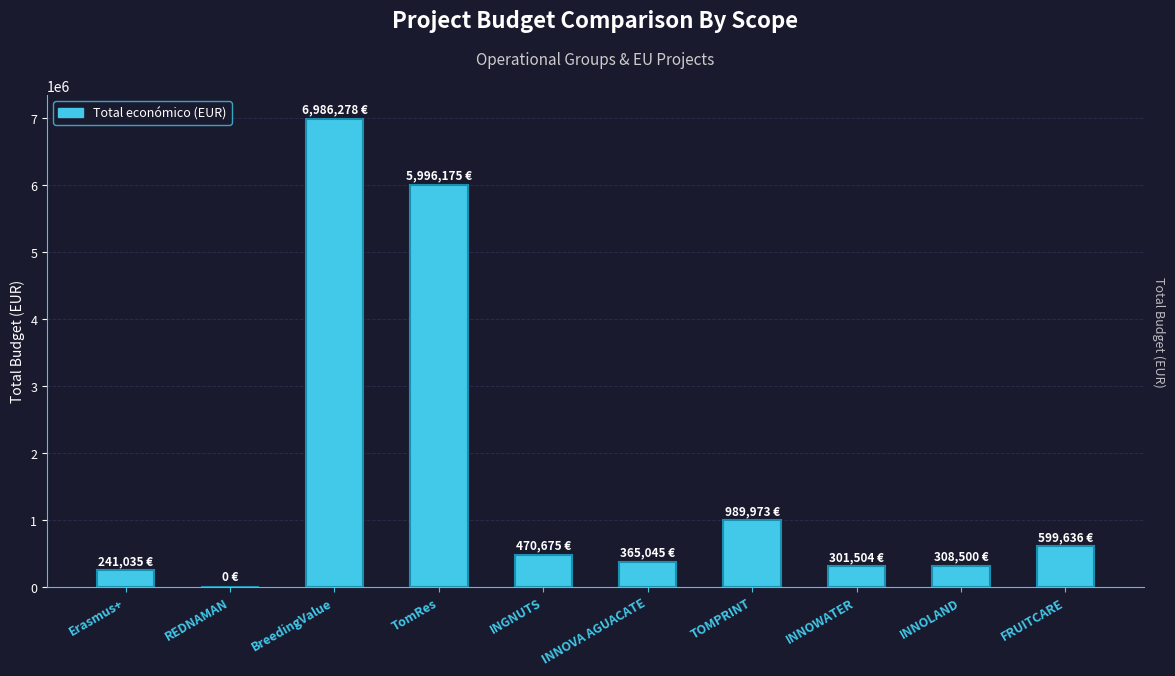

What is the sum of all values?

16258821